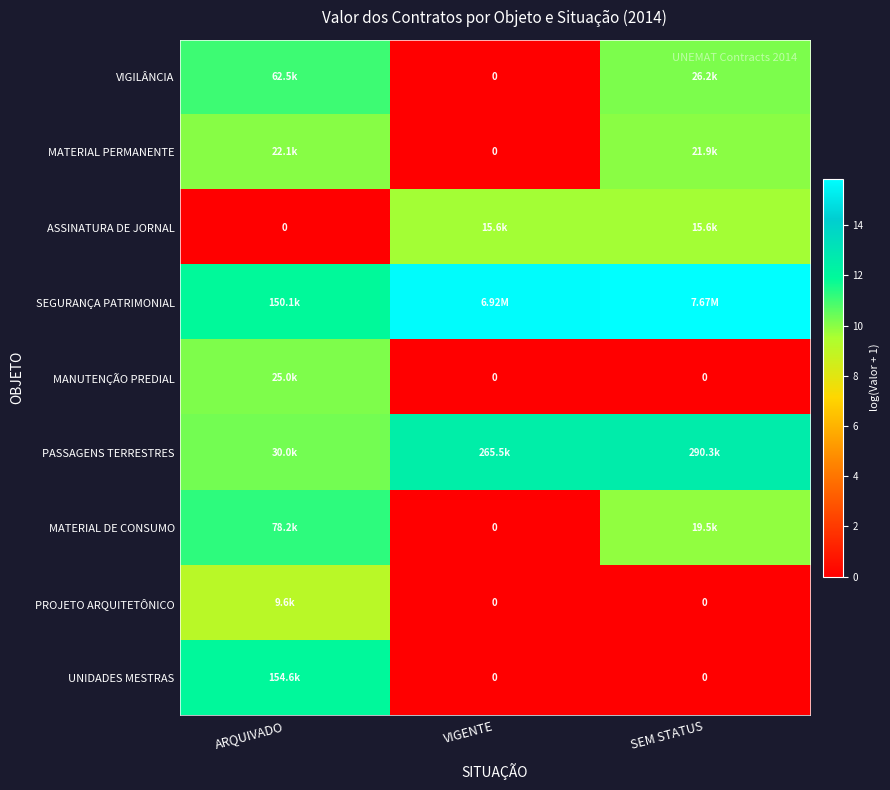

Is the value of UNIDADES MESTRAS at ARQUIVADO greater than the value of SEGURANÇA PATRIMONIAL at ARQUIVADO?

Yes